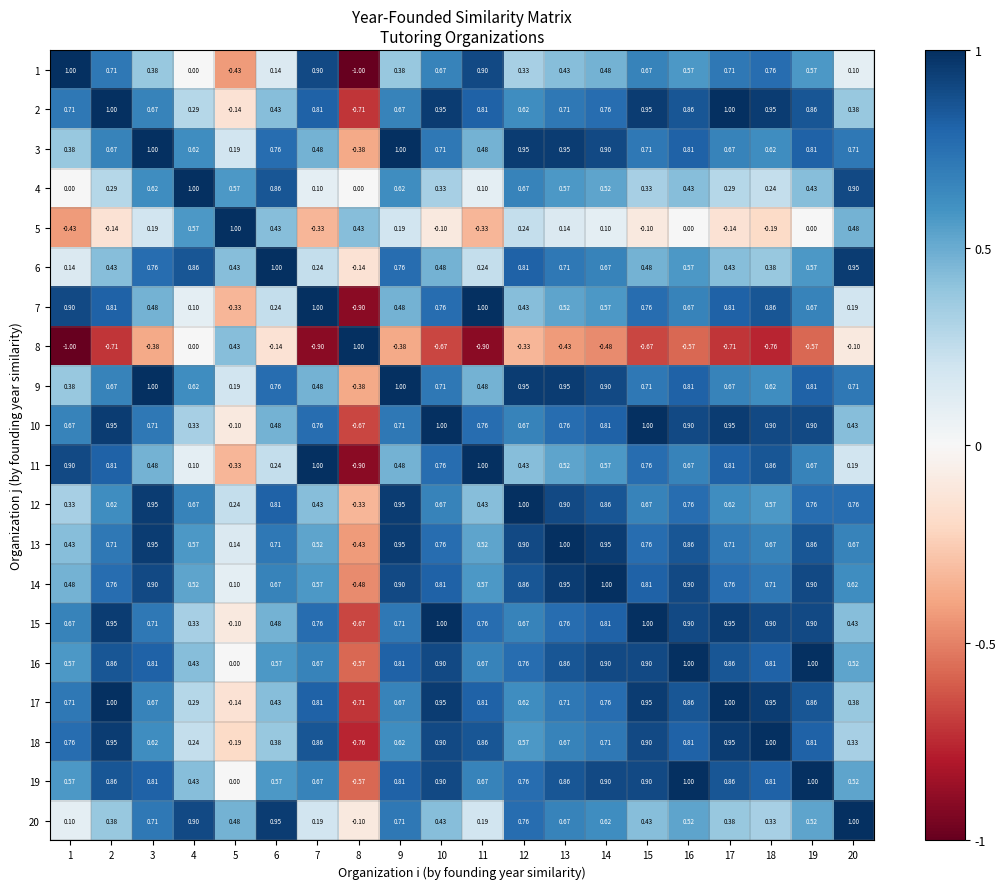

Is the value of 6 at 8 greater than the value of 1 at 15?

No